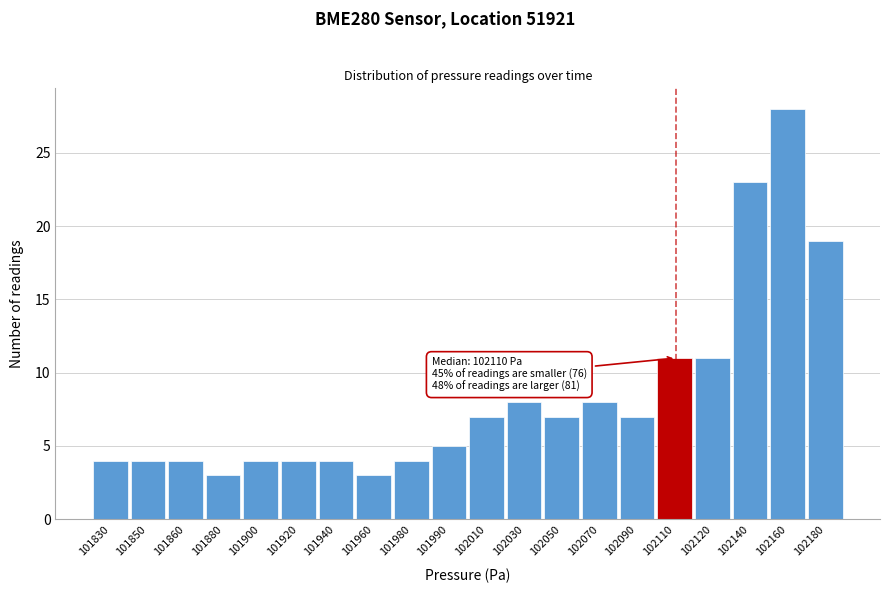

Reading right to left, transcribe all the data shown in this chart.

19	28	23	11	11	7	8	7	8	7	5	4	3	4	4	4	3	4	4	4